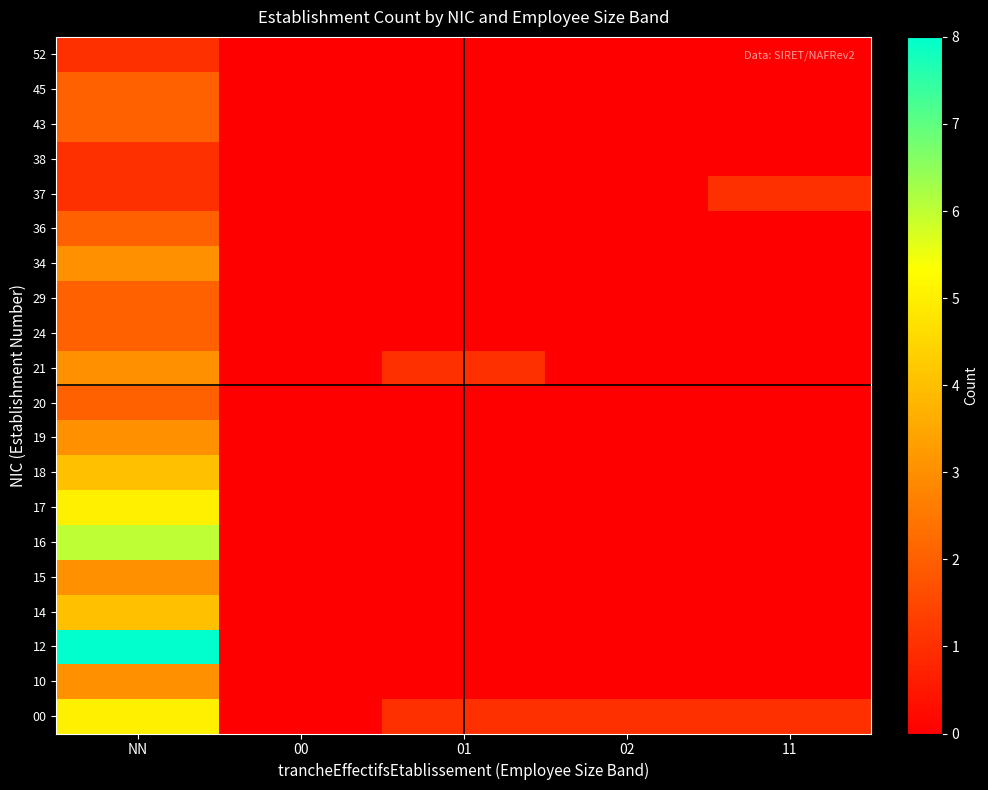

What is the spread (max minus min) of values at 02?

1